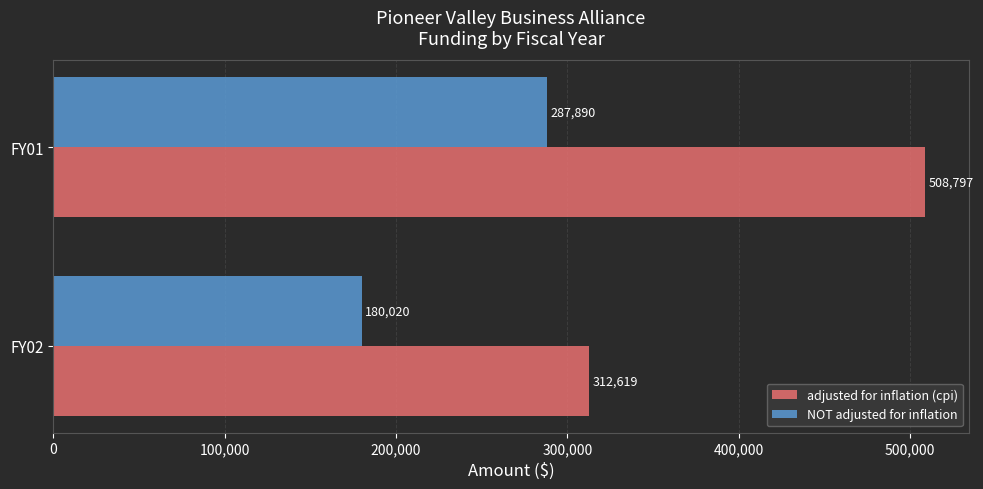

Rank the series by their maximum value, from highest to lowest.

adjusted for inflation (cpi), NOT adjusted for inflation